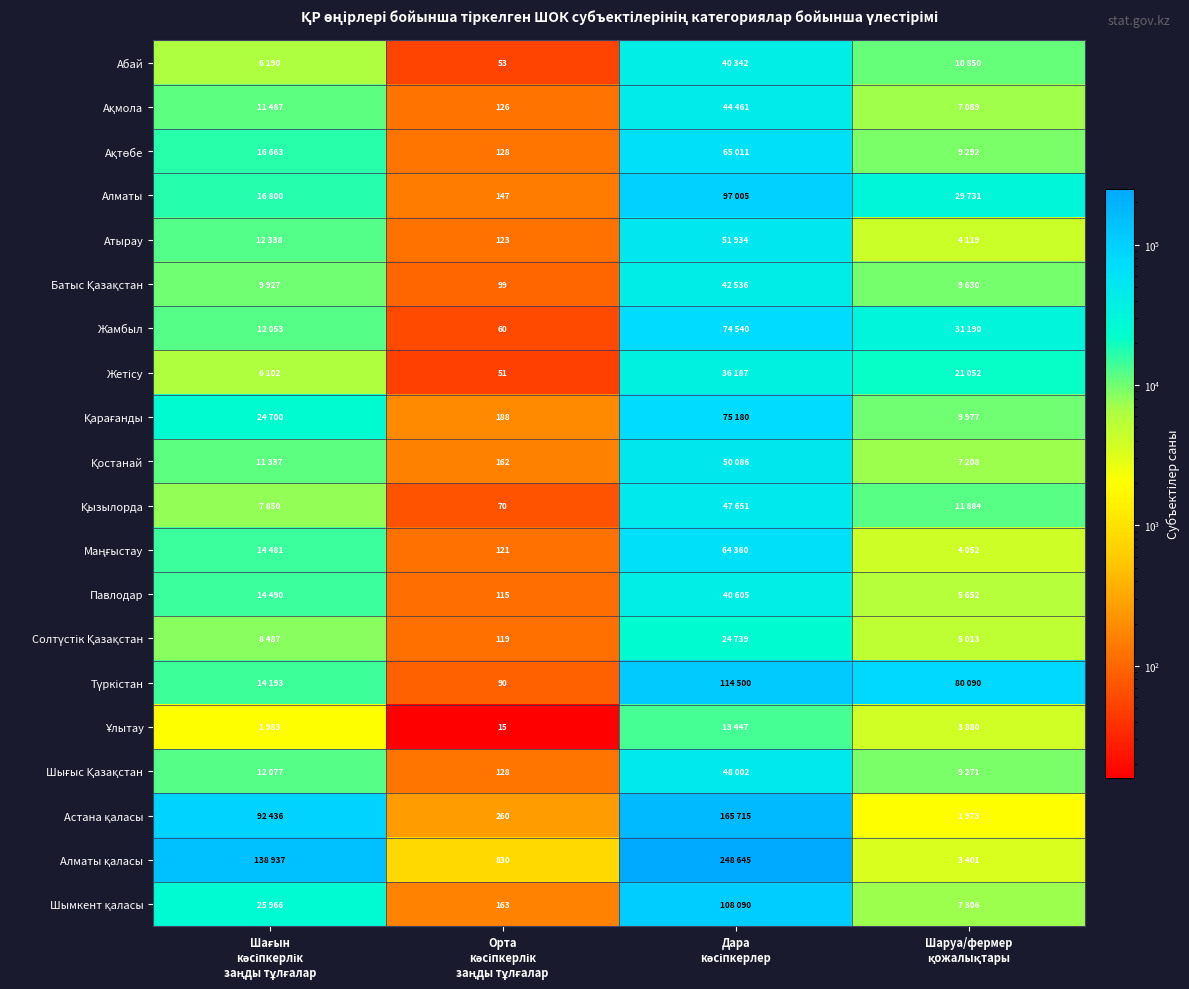

How many categories are shown in the chart?

4